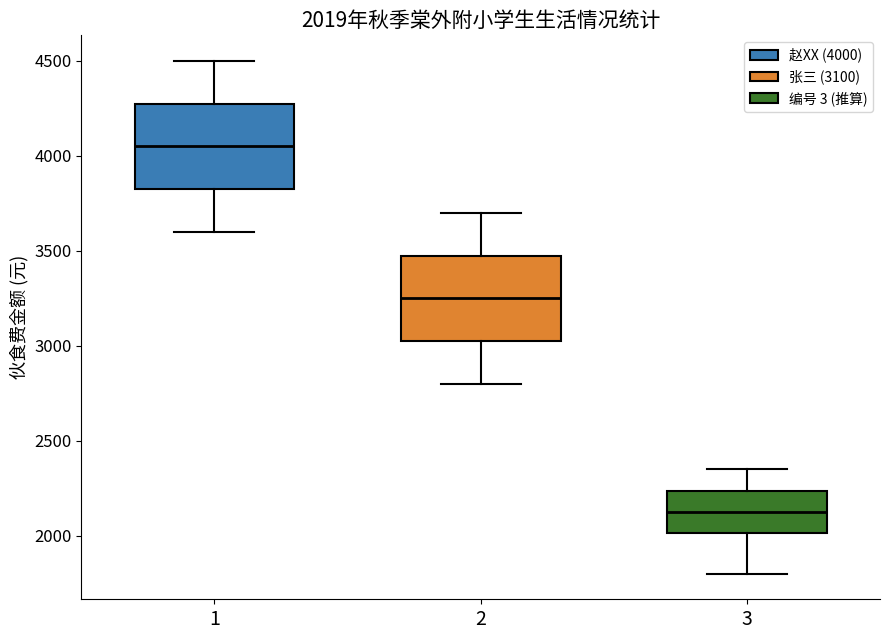

Which box's median line is the lowest?

3